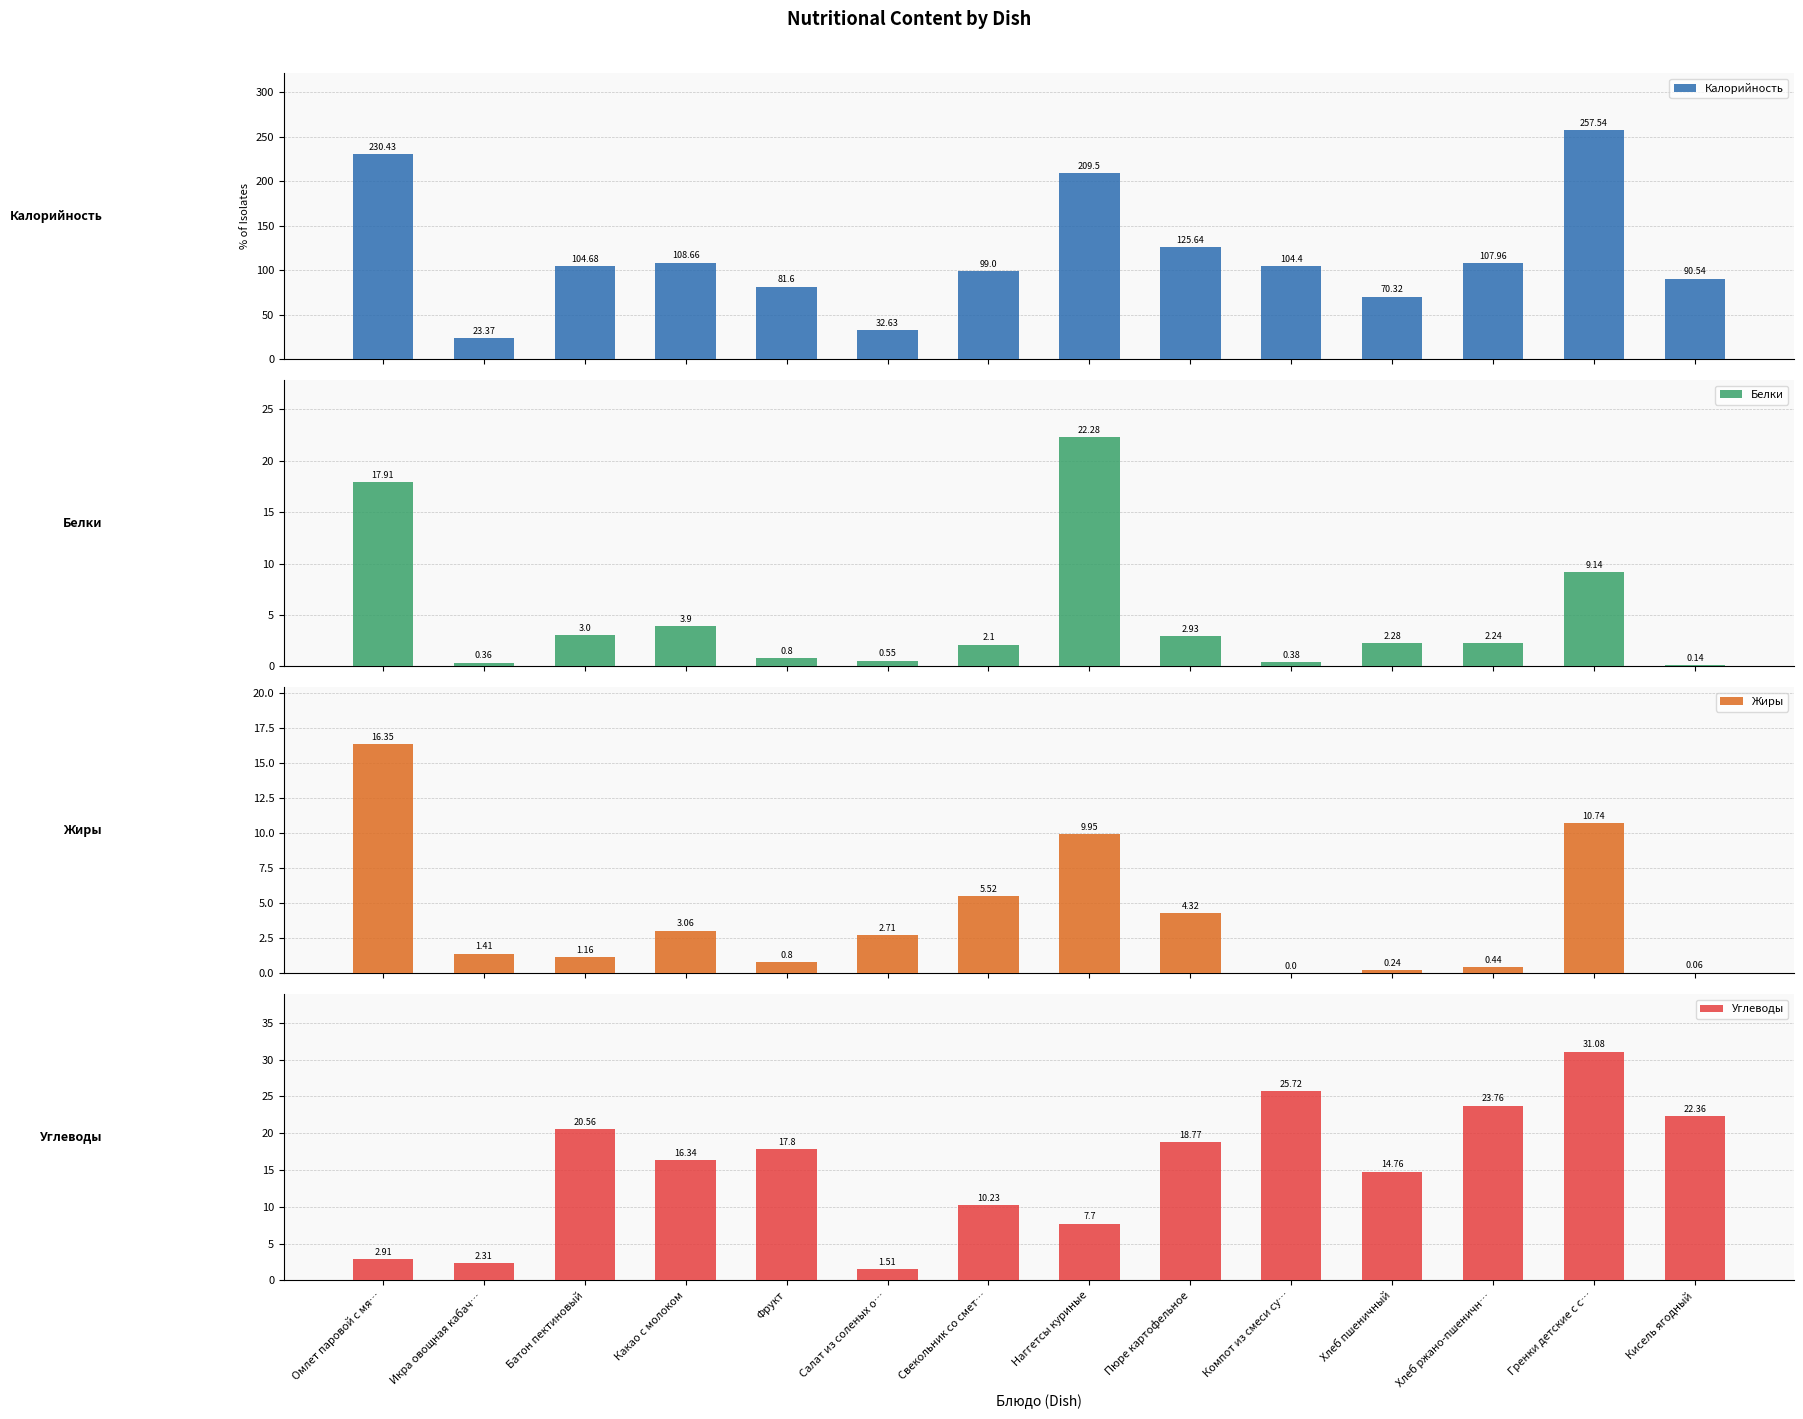

Is the value of Жиры at Батон пектиновый greater than the value of Белки at Свекольник со смет…?

No